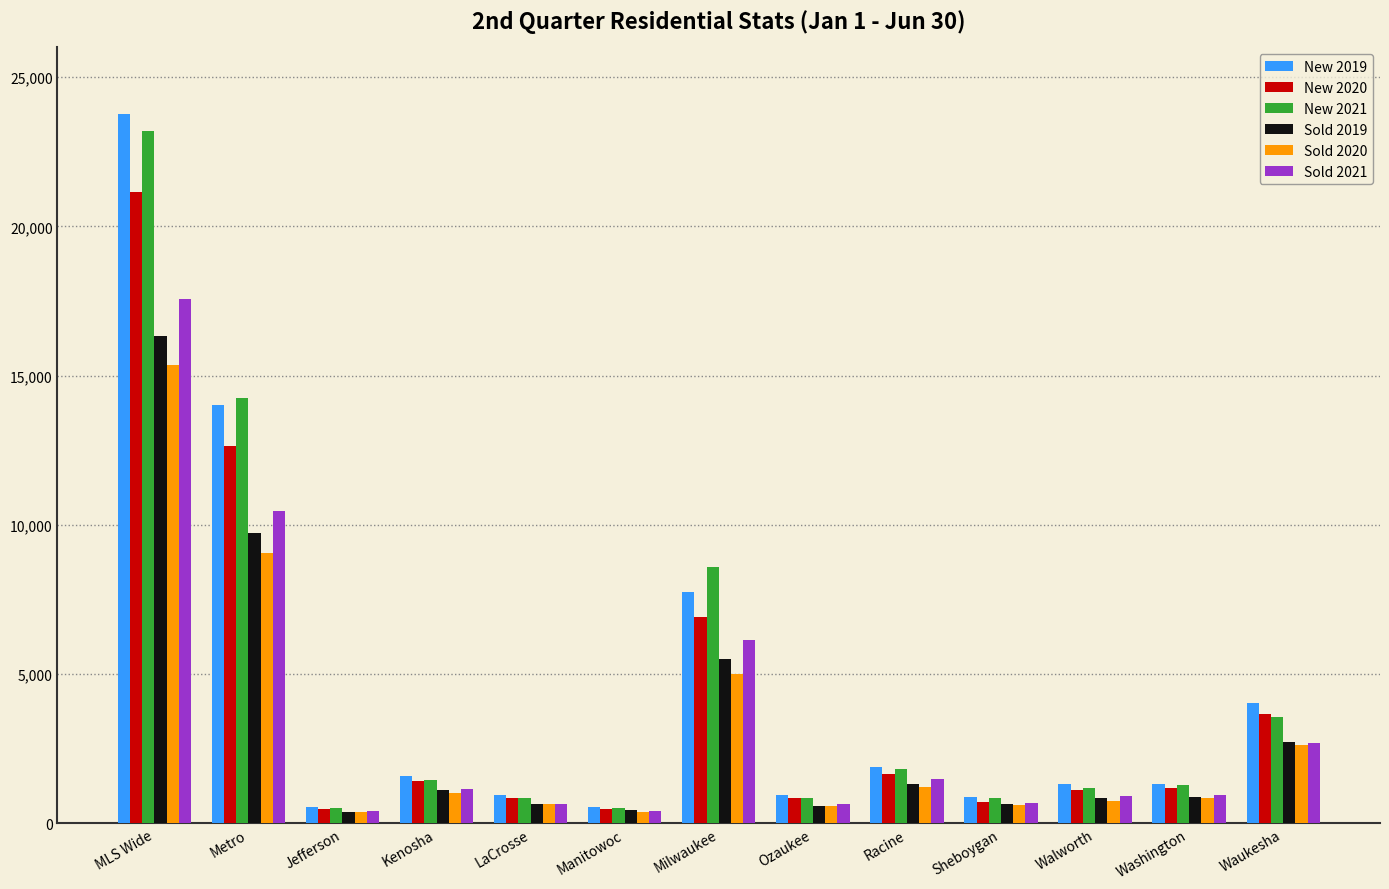

Between Kenosha and LaCrosse, which series saw the biggest shift?

New 2019